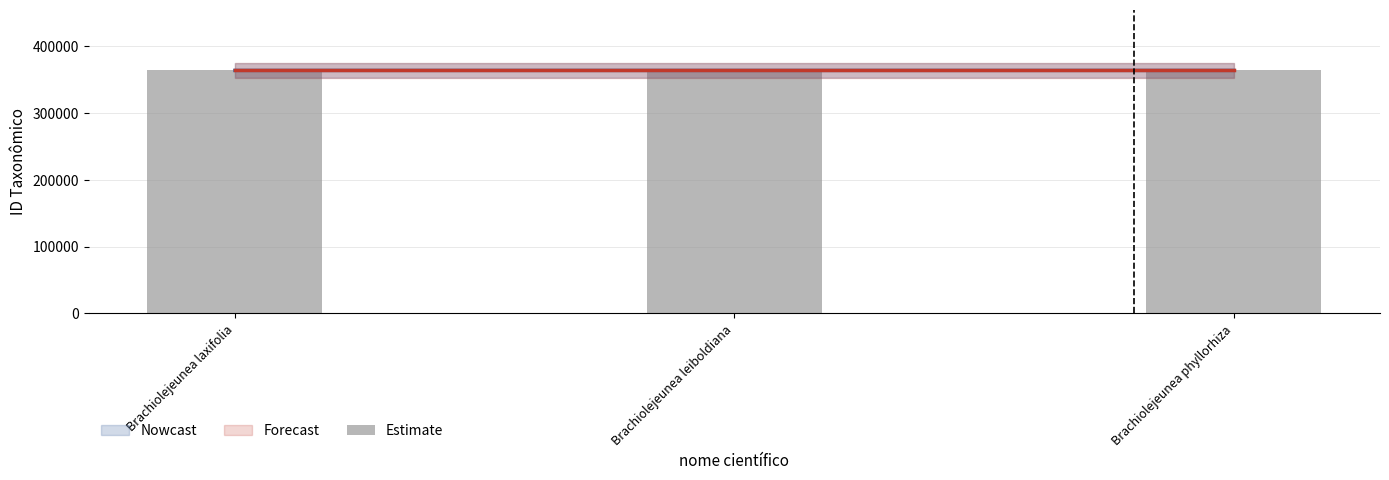

What is the sum of all values?

1092296